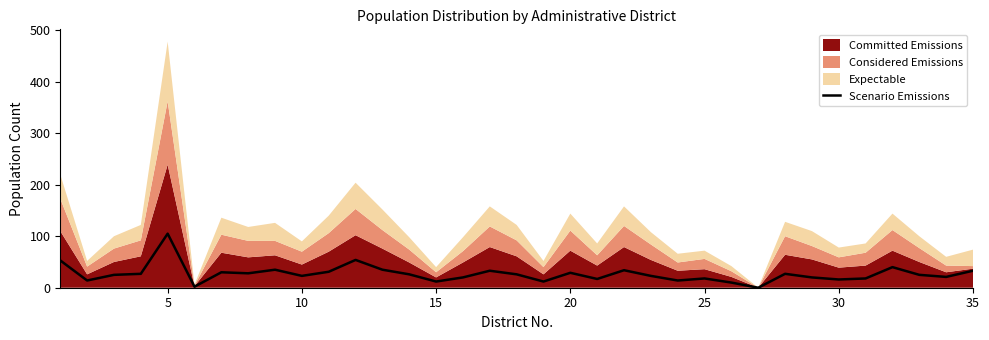

True or false: Scenario Emissions has a value of 49 at 20.

False